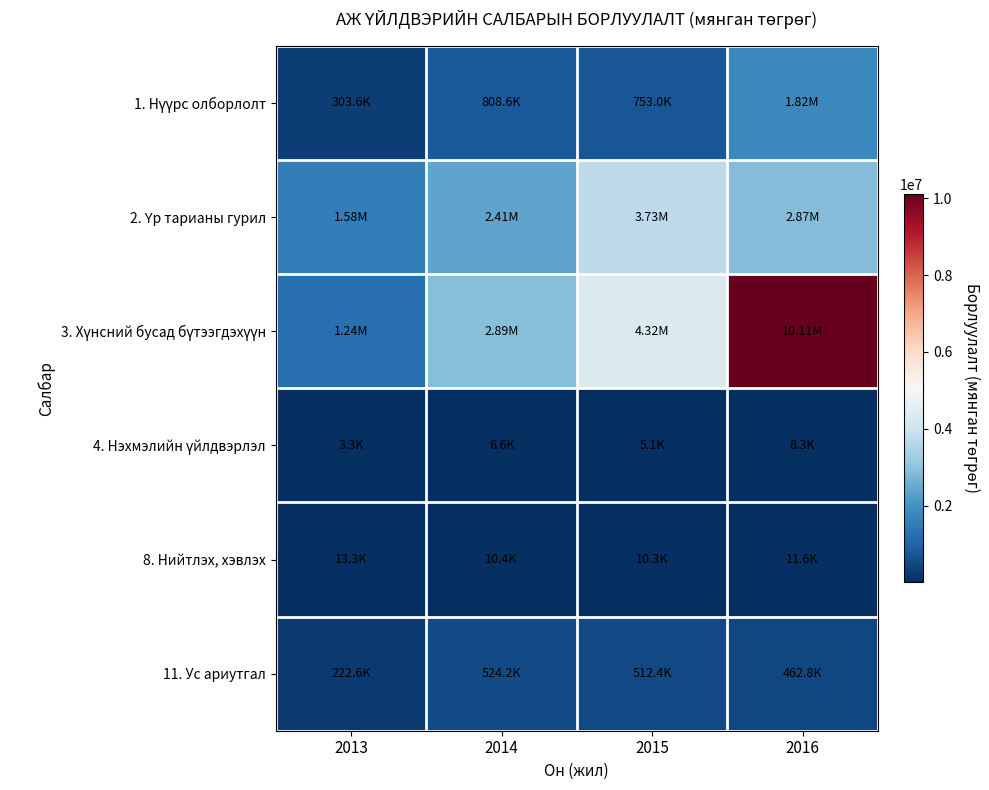

What is the spread (max minus min) of values at 2016?

10100677.0